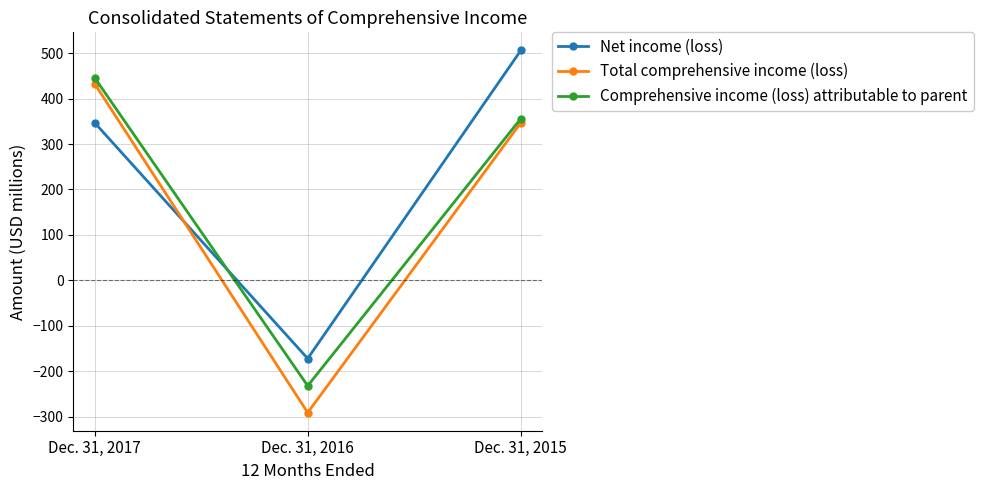

What is the value of the Net income (loss) point at the 1st from the left?

347